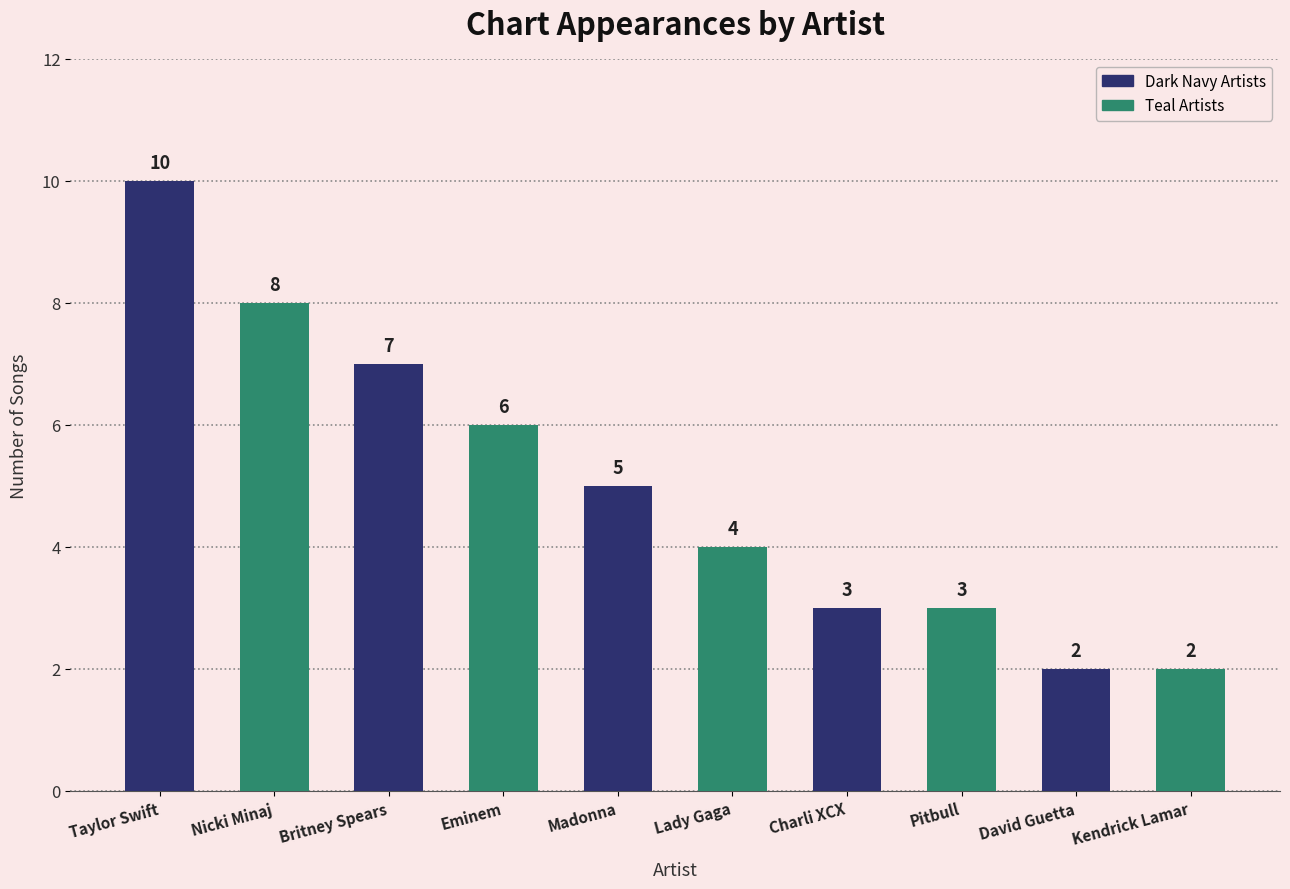

Count the number of data series in this chart.

1